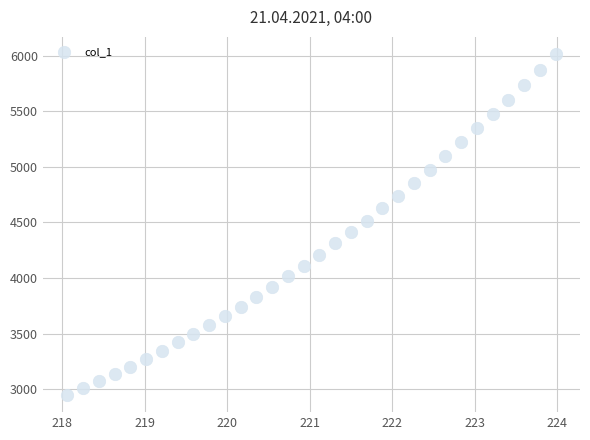

What is the range of X values (max minus min)?

5.9